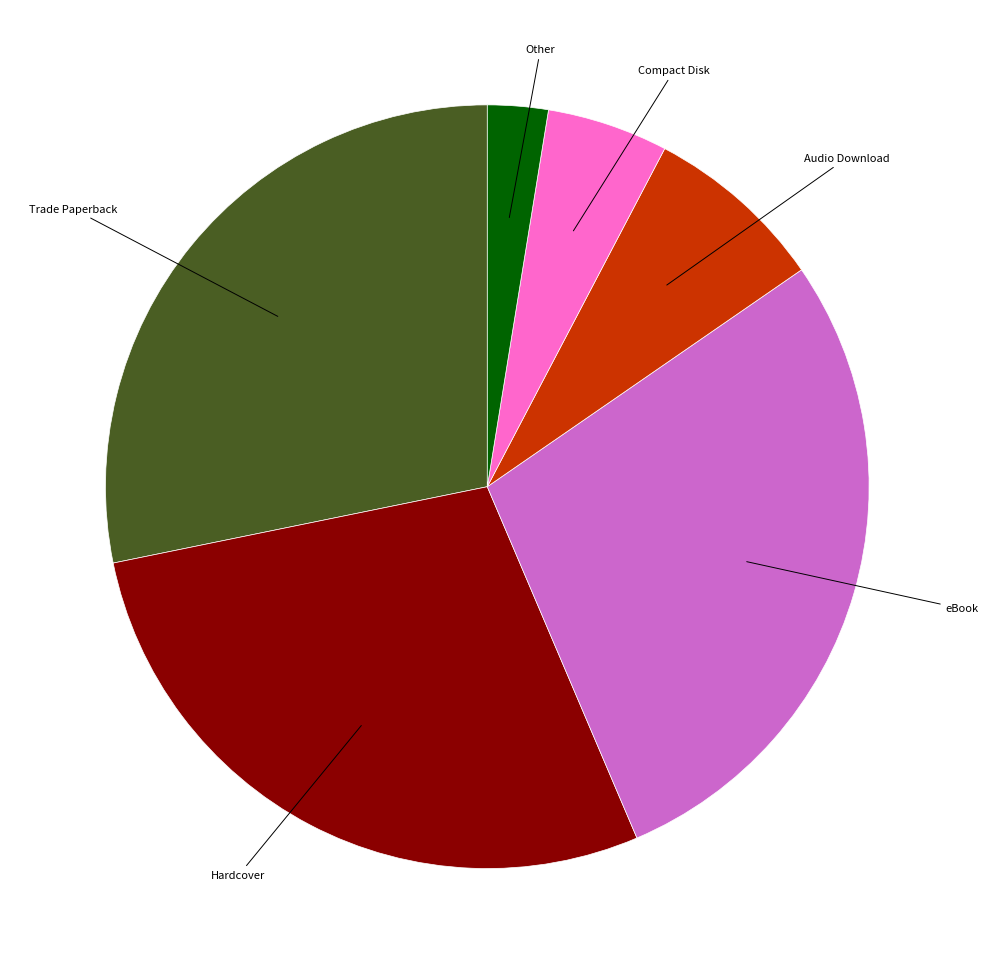

Is there a majority slice in this chart?

No